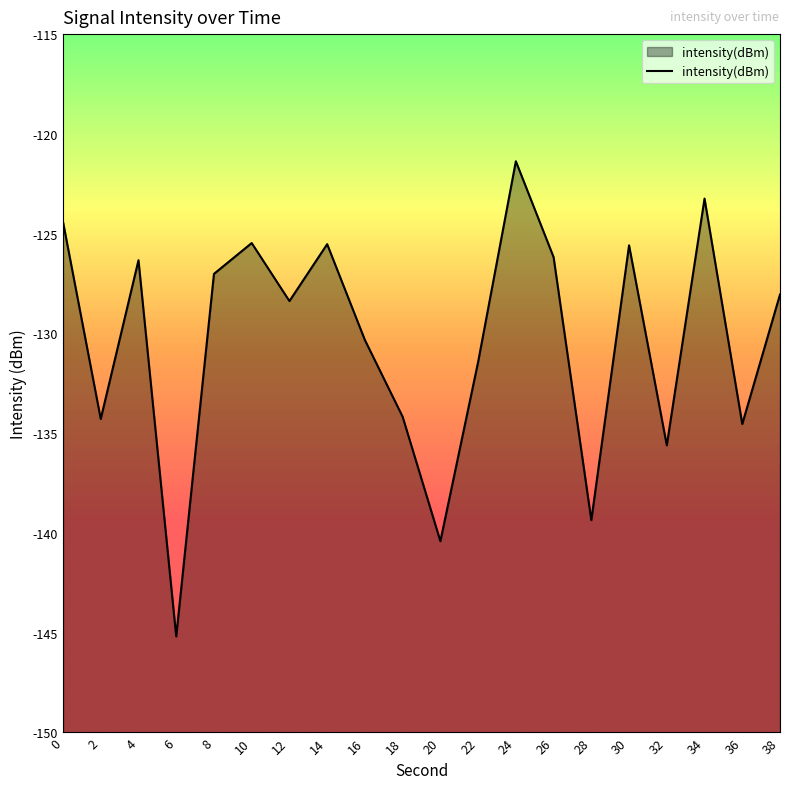

The value at 12 is -36.0. True or false?

False